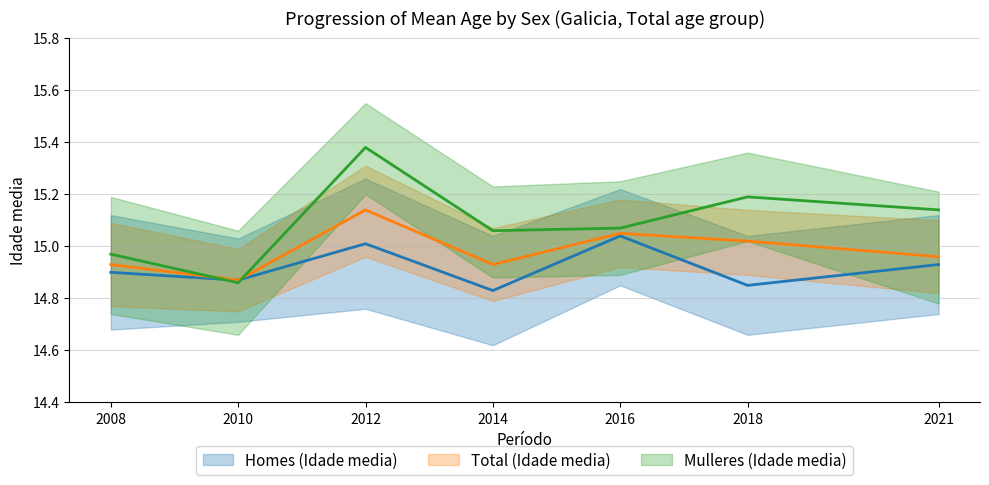

Read the Total (Idade media) value at 2018.

15.0